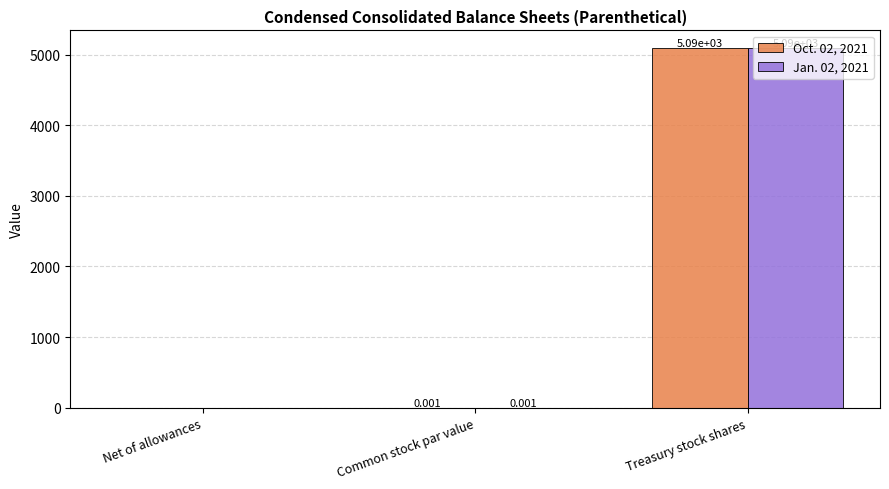

Which category has the highest value in the Jan. 02, 2021 series?

Treasury stock shares